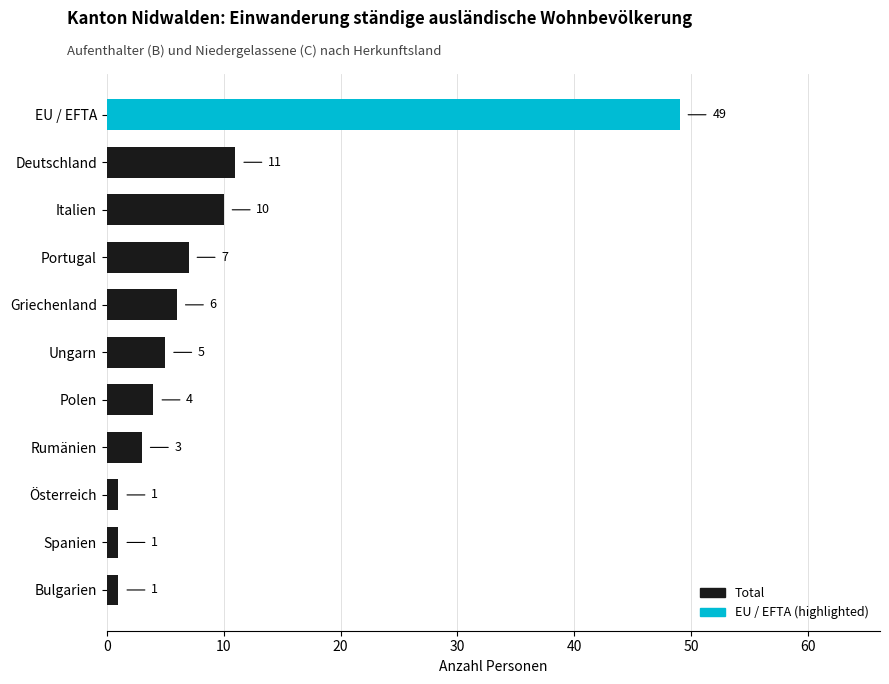

Count the number of data series in this chart.

1